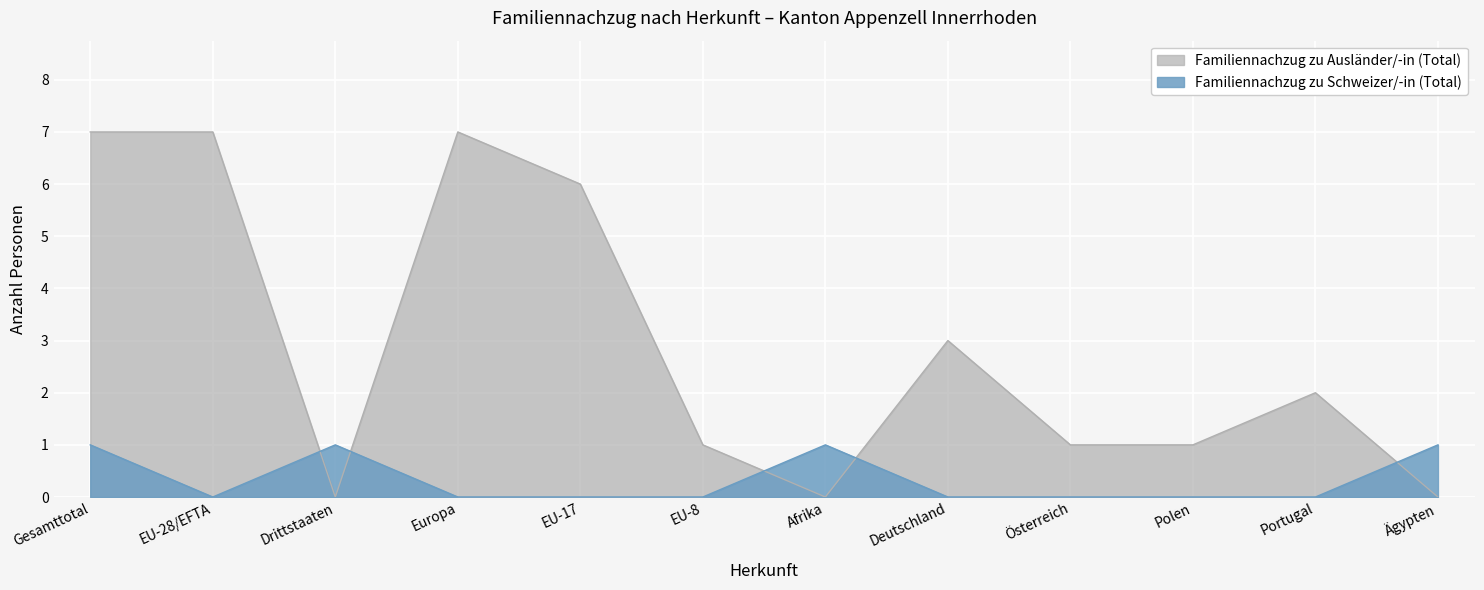

Where do Familiennachzug zu Ausländer/-in (Total) and Familiennachzug zu Schweizer/-in (Total) first cross each other?

EU-28/EFTA and Drittstaaten